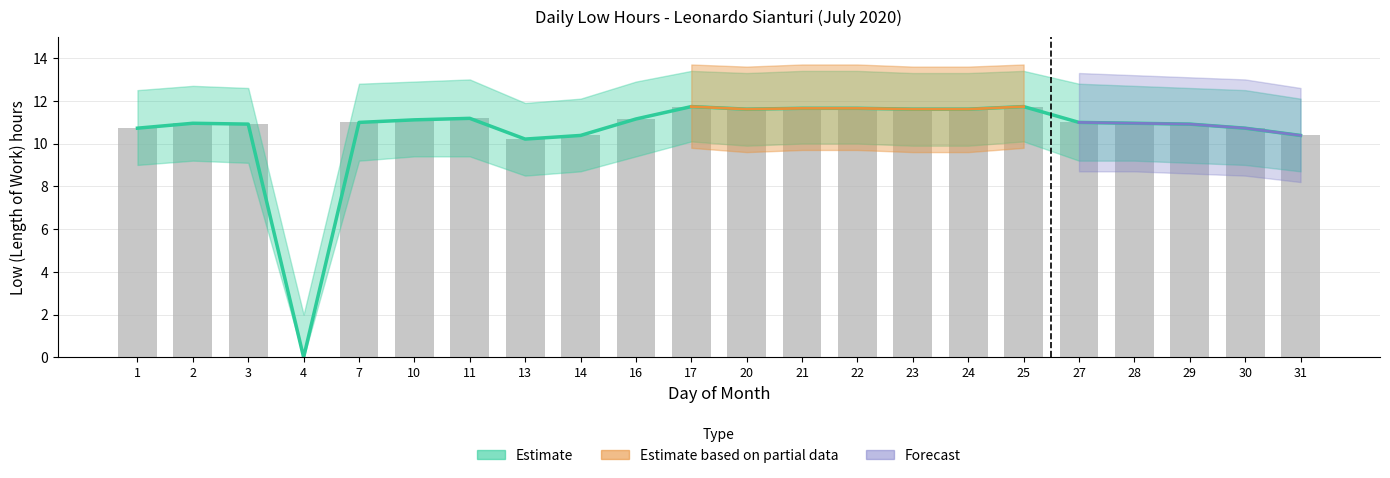

What is the sum of all Estimate values?

233.1